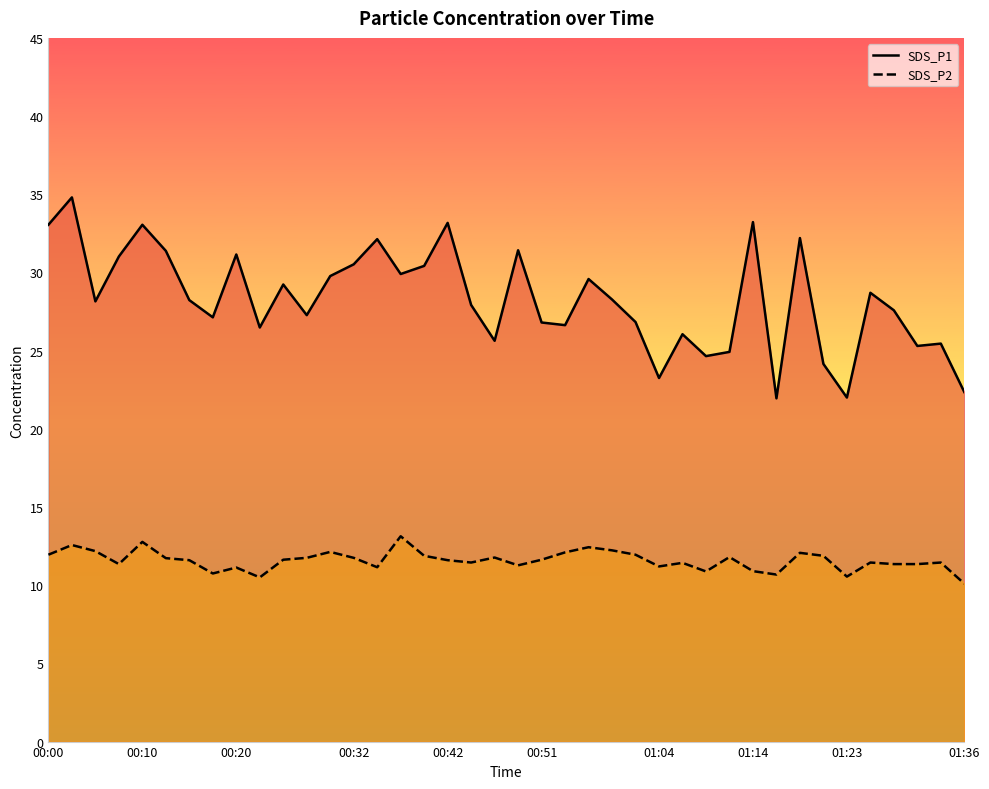

Reading left to right, transcribe all the data shown in this chart.

SDS_P1: 33.0	34.8	28.1	31.0	33.0	31.4	28.2	27.1	31.1	26.5	29.2	27.3	29.8	30.5	32.1	29.9	30.4	33.2	27.9	25.6	31.4	26.8	26.6	29.6	28.3	26.8	23.2	26.1	24.6	24.9	33.2	21.9	32.2	24.1	22.0	28.7	27.6	25.3	25.4	22.4
SDS_P2: 11.9	12.6	12.2	11.3	12.8	11.7	11.6	10.8	11.1	10.5	11.6	11.8	12.1	11.8	11.2	13.1	11.9	11.6	11.4	11.8	11.3	11.6	12.1	12.4	12.2	11.9	11.2	11.4	10.9	11.8	10.9	10.7	12.1	11.9	10.6	11.4	11.3	11.3	11.4	10.1